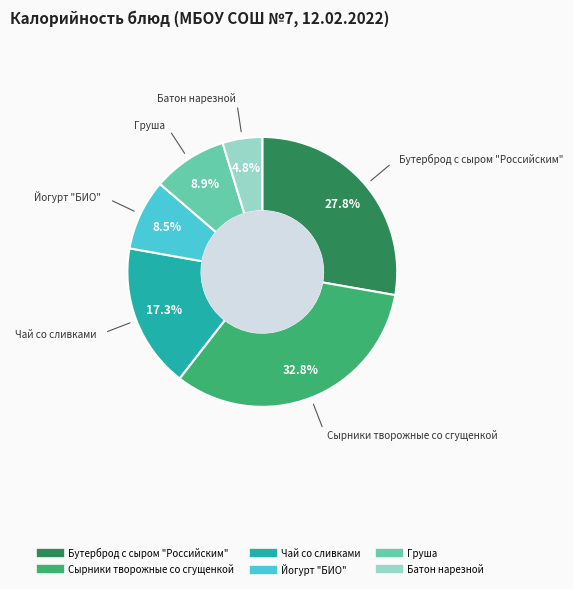

To the nearest percent, what portion does Бутерброд с сыром "Российским" represent?

28%